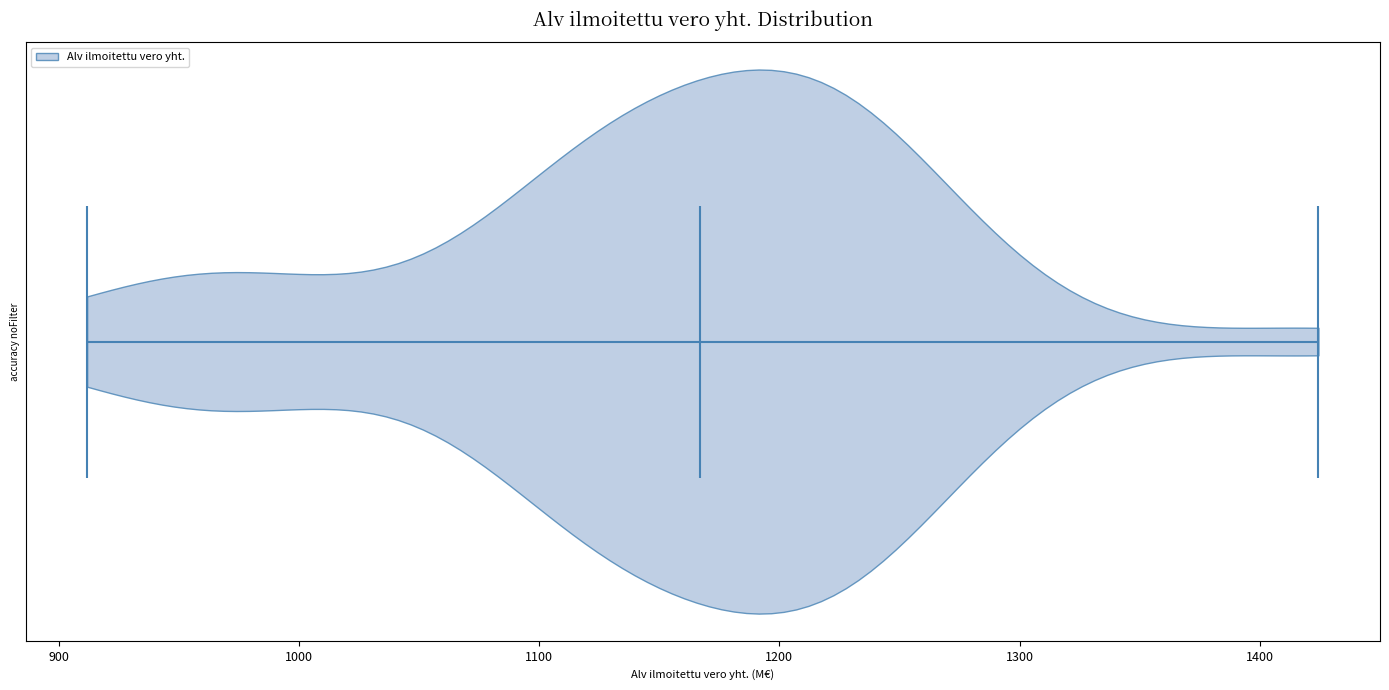

Read this violin plot against the x-axis: where its median line is, and the lowest and highest points the violin reaches. The values are not printed on the chart, so give them approximately, as read against the axis.

median line 1170, lowest point 910, highest point 1420